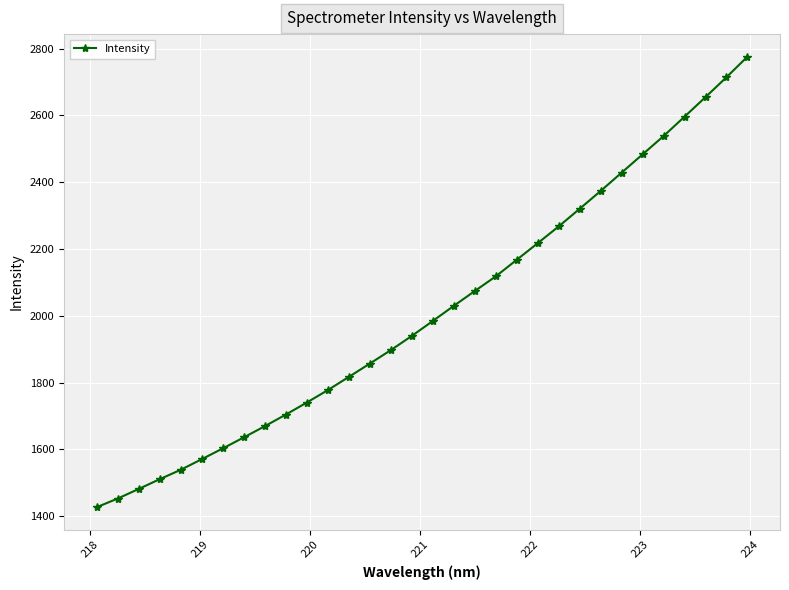

How many distinct data groups are displayed?

1